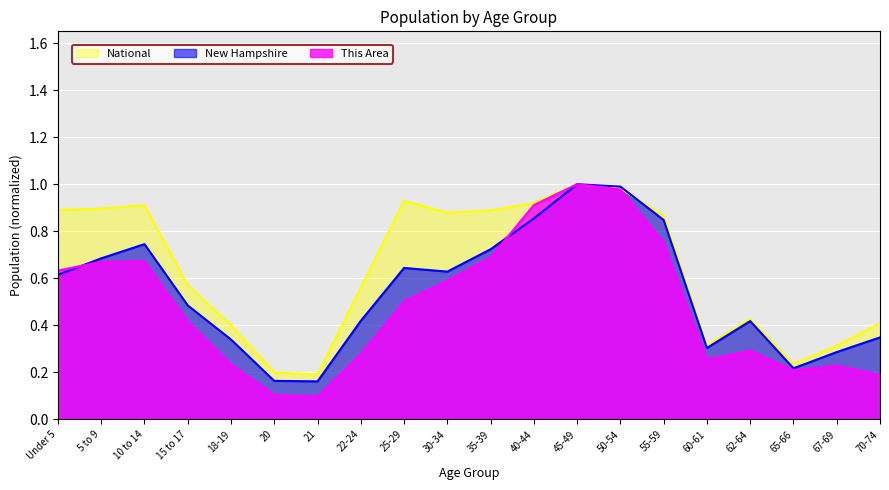

At how many categories does at least one series exceed 0?

20